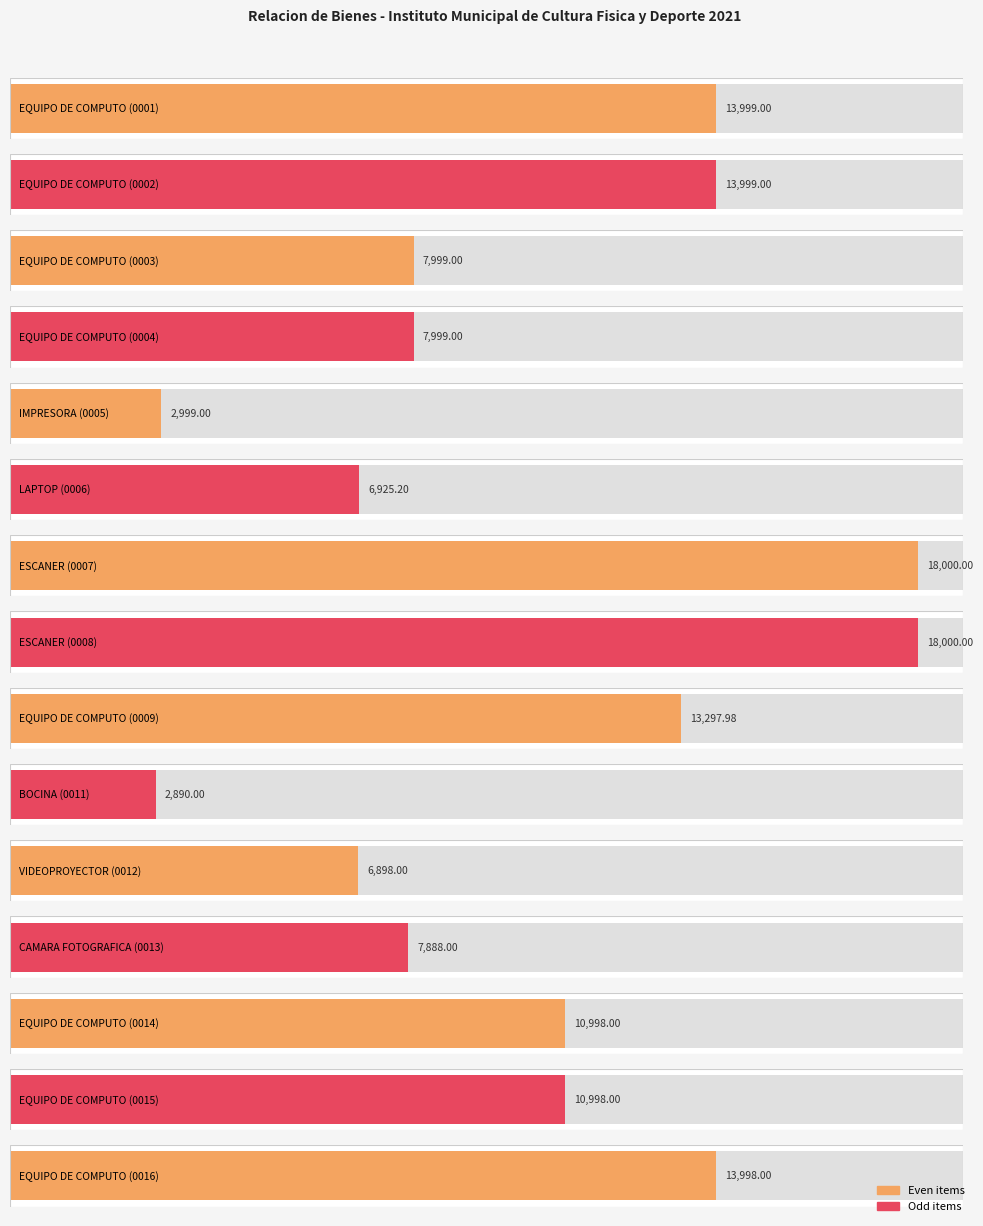

Reading left to right, list all the values displayed in this chart.

13999.0	13999.0	7999.0	7999.0	2999.0	6925.2	18000.0	18000.0	13298.0	2890.0	6898.0	7888.0	10998.0	10998.0	13998.0